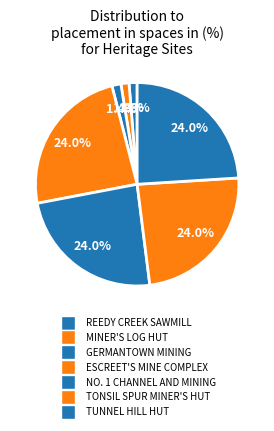

How much of the chart is everything except MINER'S LOG HUT?

98.7%